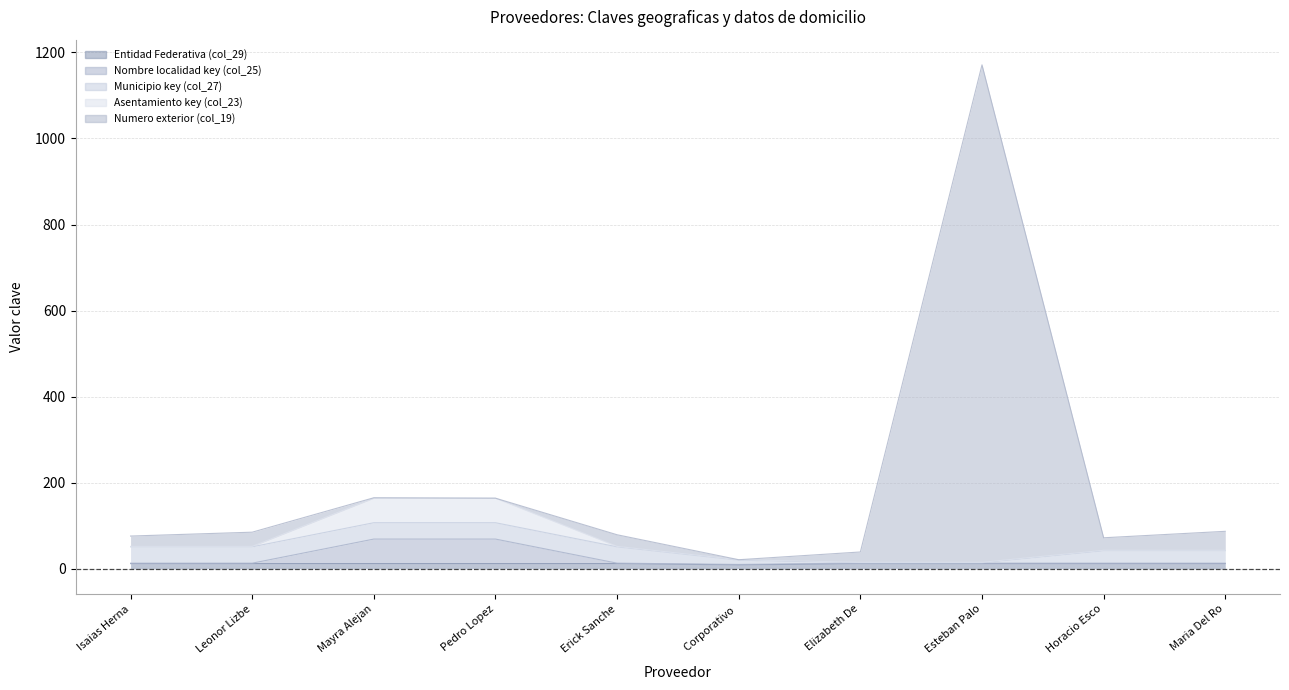

Which series has the largest range (max minus min)?

Numero exterior (col_19)